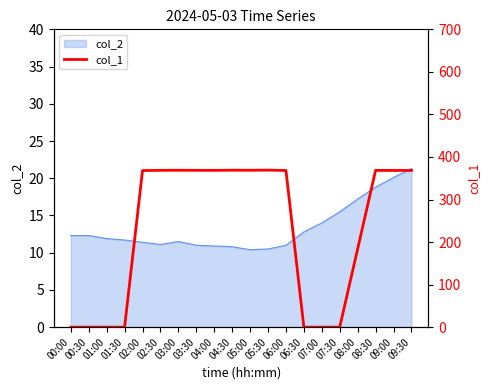

The value of col_2 at 07:00 is 6.5. True or false?

False